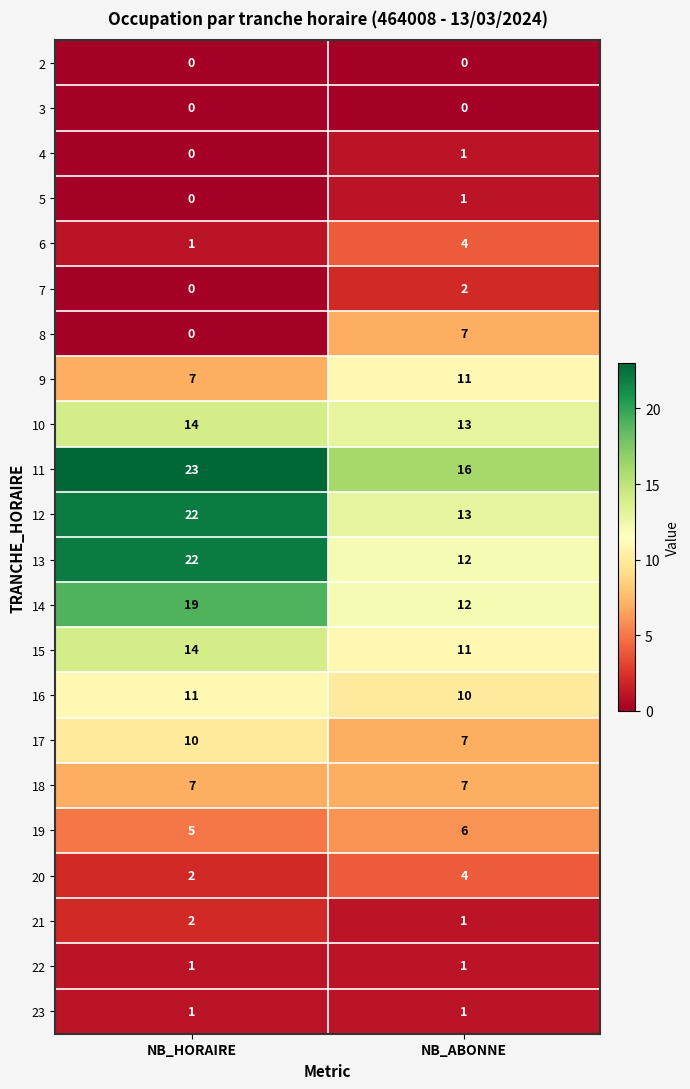

Which series changed the most between NB_HORAIRE and NB_ABONNE?

13